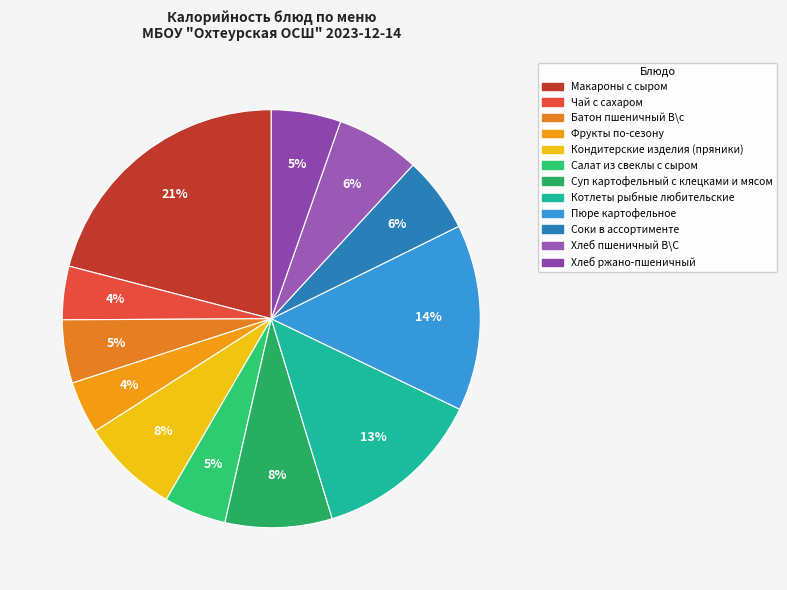

Count the number of slices in the pie.

12